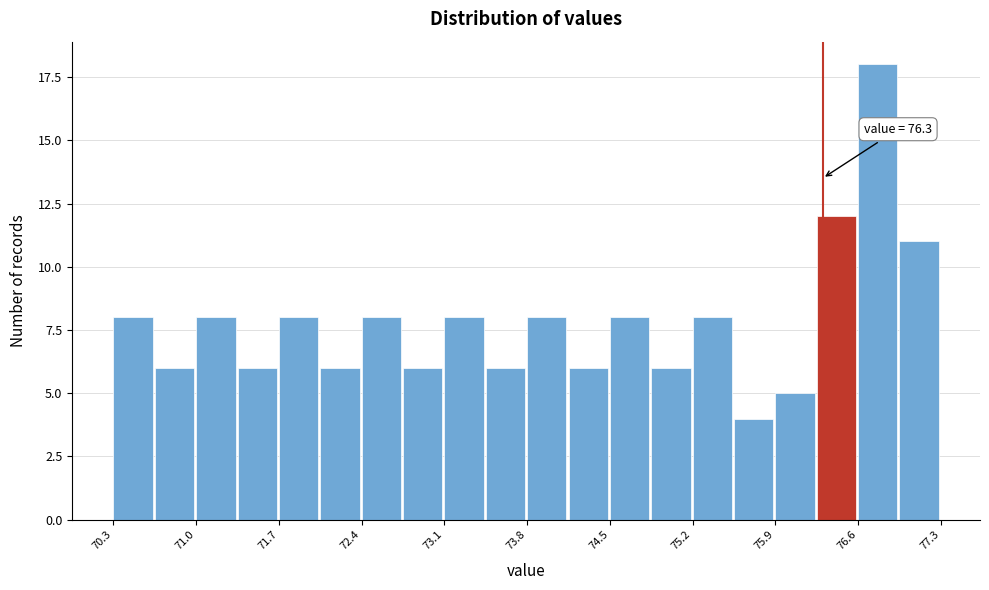

Around what value on the x-axis is the tallest bar? Give the approximate position of its centre, as read against the axis.

76.8